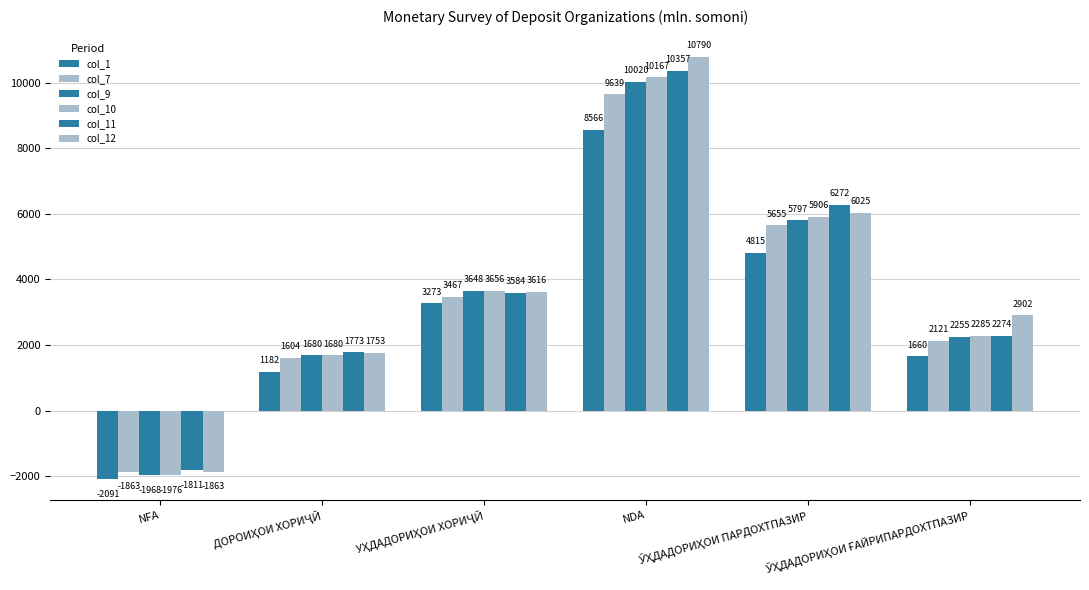

How many positive values does the col_12 series have?

5